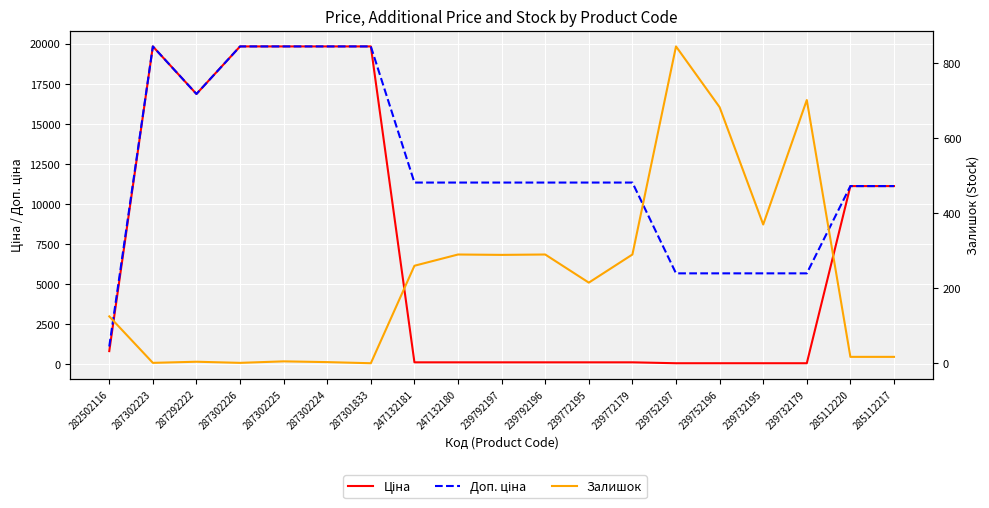

List the series in order of their overall mean, highest first.

Доп. ціна, Ціна, Залишок